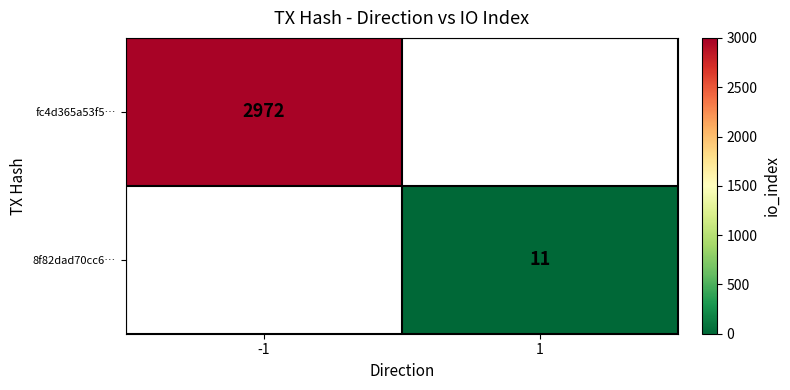

Which category has the lowest value across all series?

1